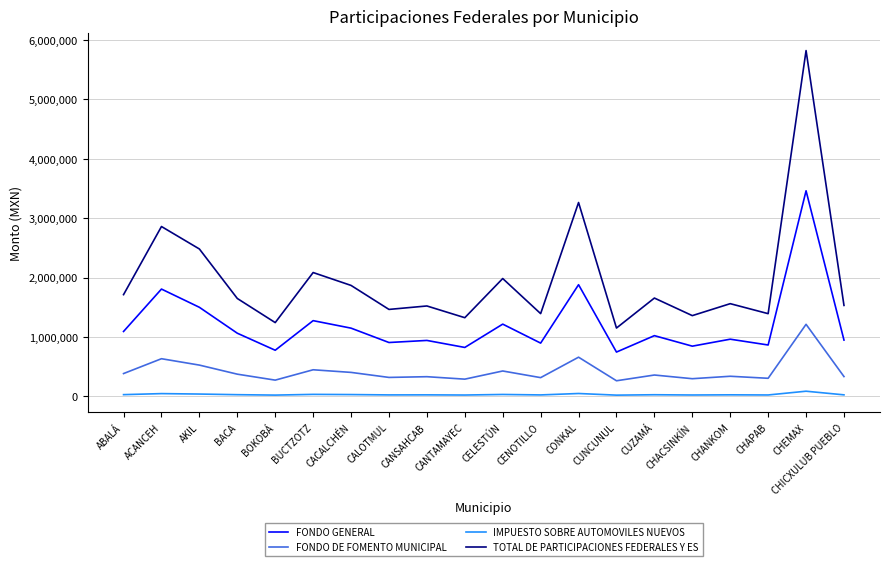

Which series has the largest range (max minus min)?

TOTAL DE PARTICIPACIONES FEDERALES Y ES